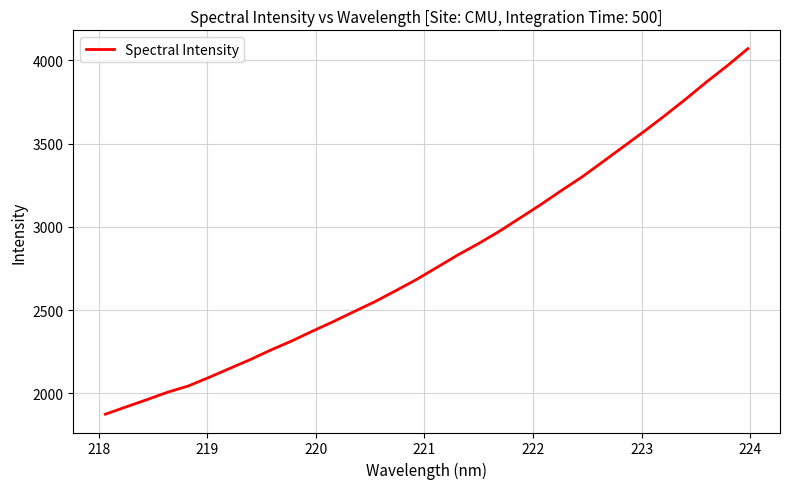

What is the smallest value displayed?

1874.3